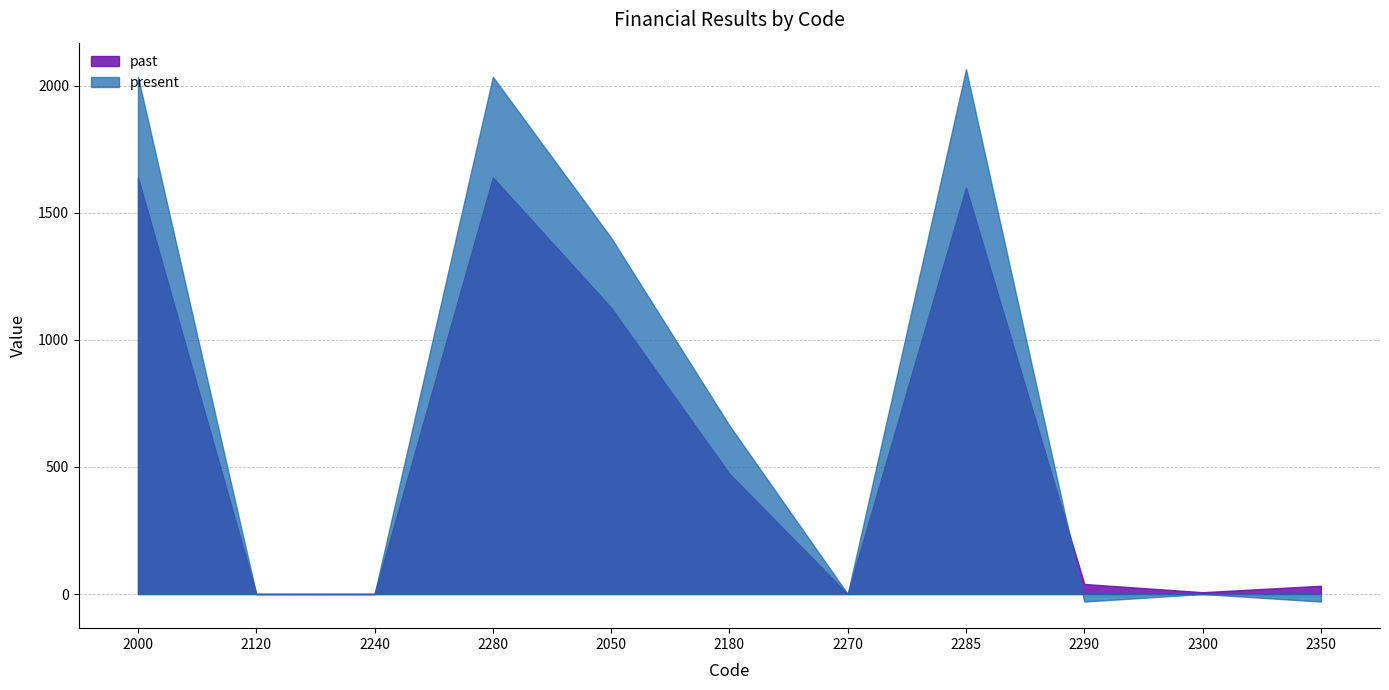

How many values in present are below zero?

2